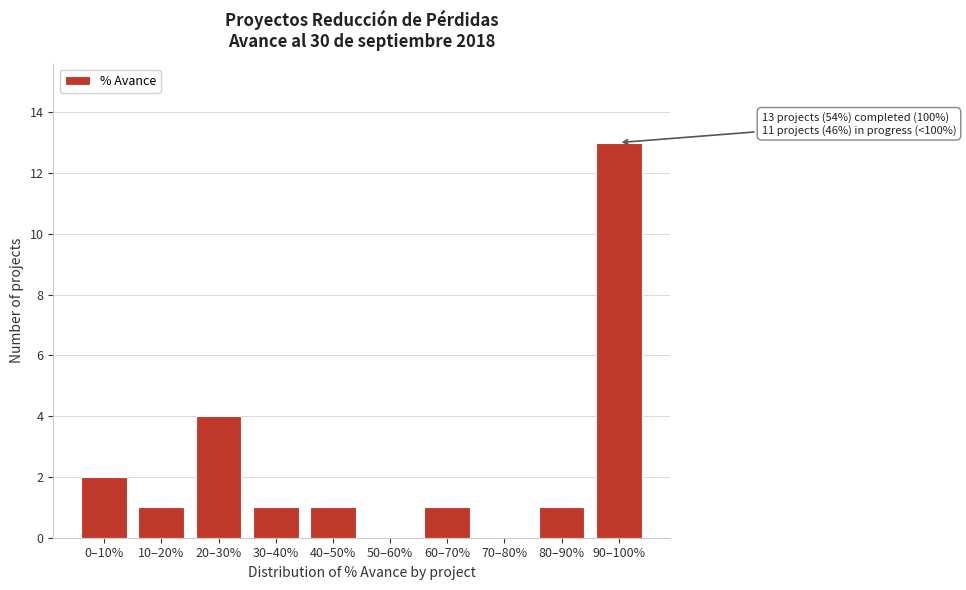

Reading left to right, what are all the values shown in this chart?

0–10%=2	10–20%=1	20–30%=4	30–40%=1	40–50%=1	50–60%=0	60–70%=1	70–80%=0	80–90%=1	90–100%=13